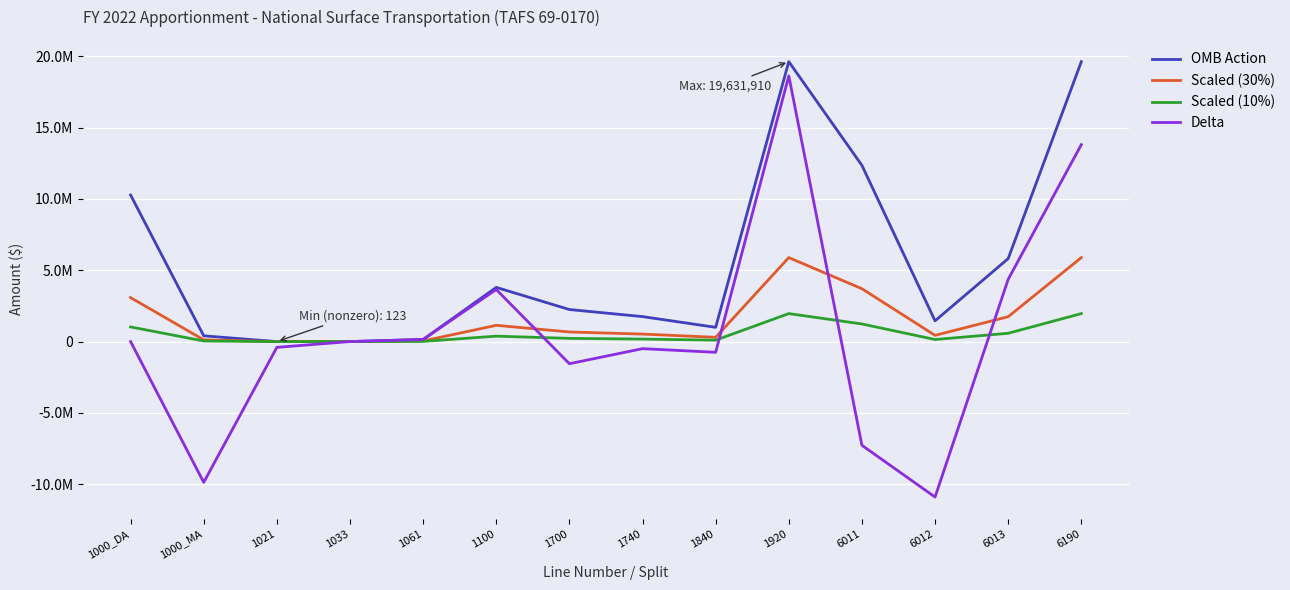

Reading left to right, what are all the values shown in this chart?

OMB Action: 10277247.0	404663.0	123.0	1096.0	148781.0	3800000.0	2247988.0	1752012.0	1000000.0	19631910.0	12357199.0	1454663.0	5820048.0	19631910.0
Scaled (30%): 3083174.1	121398.9	36.9	328.8	44634.3	1140000.0	674396.4	525603.6	300000.0	5889573.0	3707159.7	436398.9	1746014.4	5889573.0
Scaled (10%): 1027724.7	40466.3	12.3	109.6	14878.1	380000.0	224798.8	175201.2	100000.0	1963191.0	1235719.9	145466.3	582004.8	1963191.0
Delta: 0.0	-9872584.0	-404540.0	973.0	147685.0	3651219.0	-1552012.0	-495976.0	-752012.0	18631910.0	-7274711.0	-10902536.0	4365385.0	13811862.0